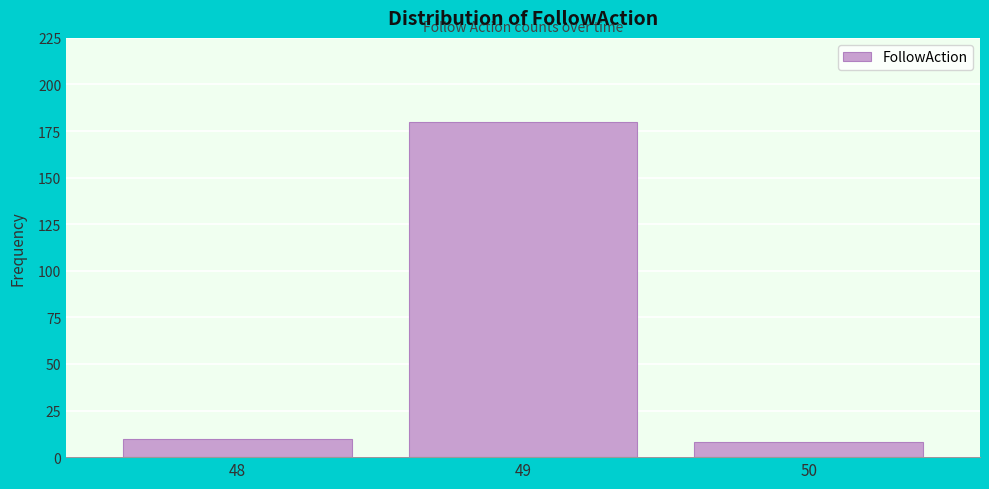

Which range on the x-axis has the tallest bar?

48.5 to 49.5